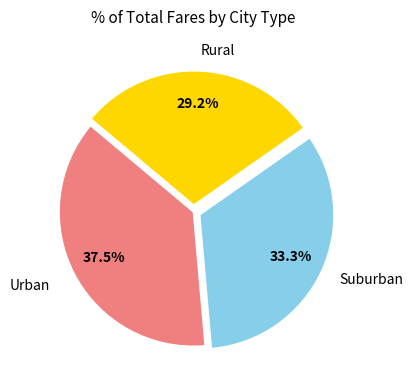

Is there a majority slice in this chart?

No